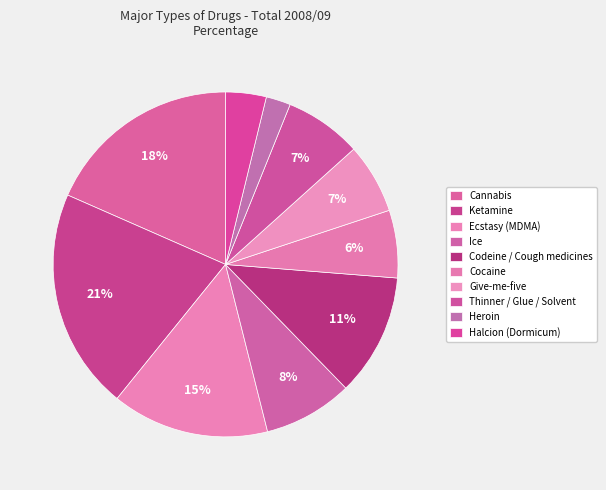

To the nearest percent, what is the combined percentage of Ecstasy (MDMA) and Ketamine?

36%